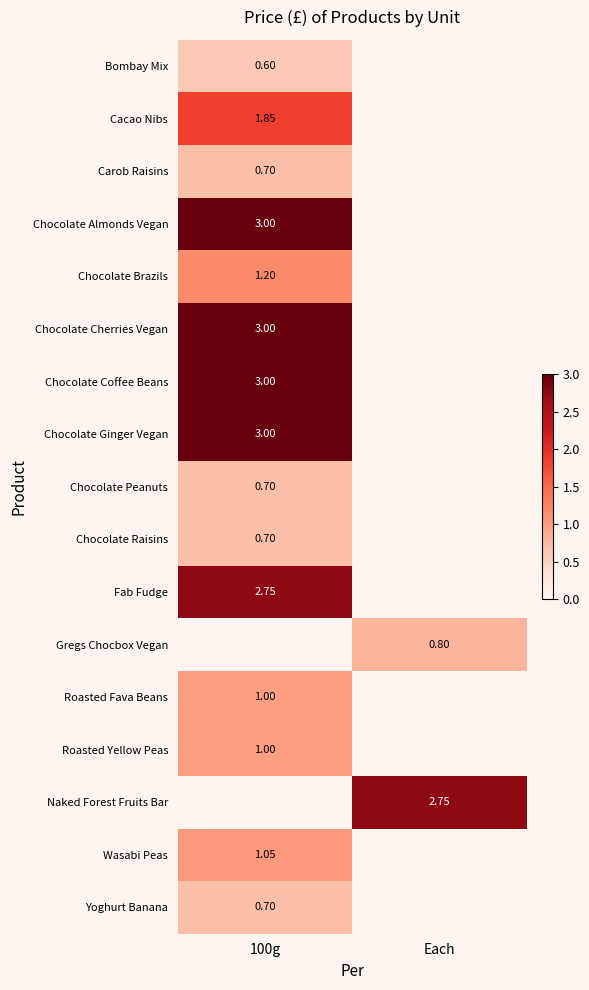

What is the total value across all series at Each?

3.5